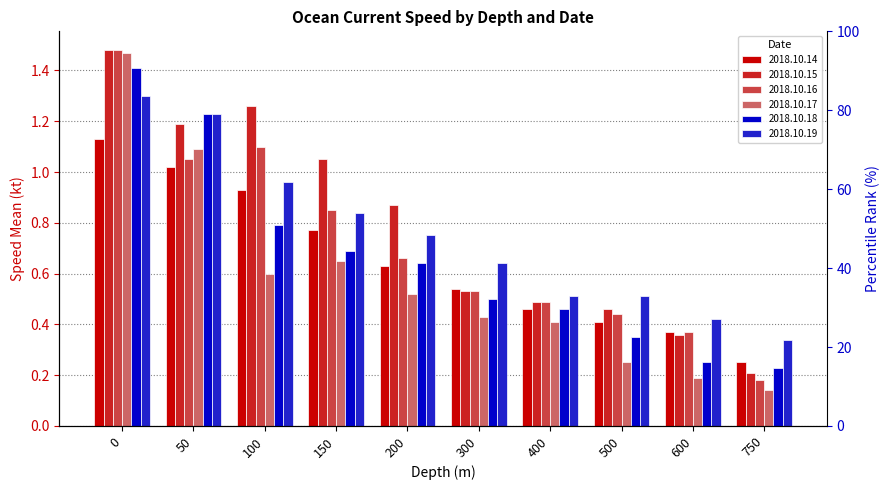

What is the smallest value displayed?

0.1